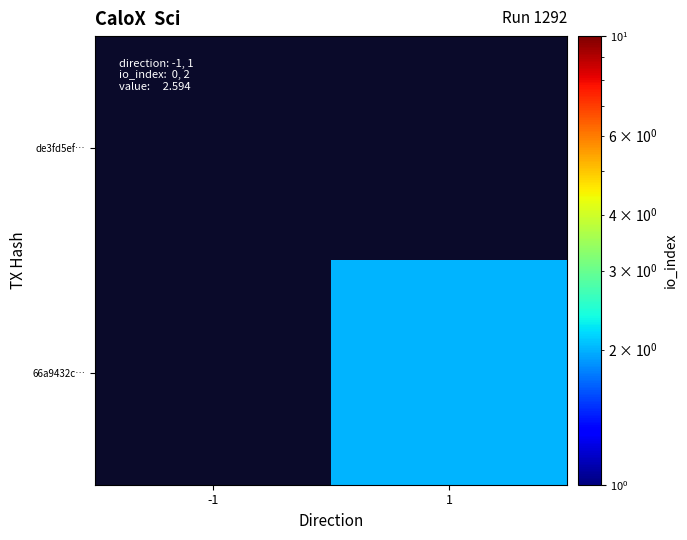

What is the total value across all series at -1?

-999